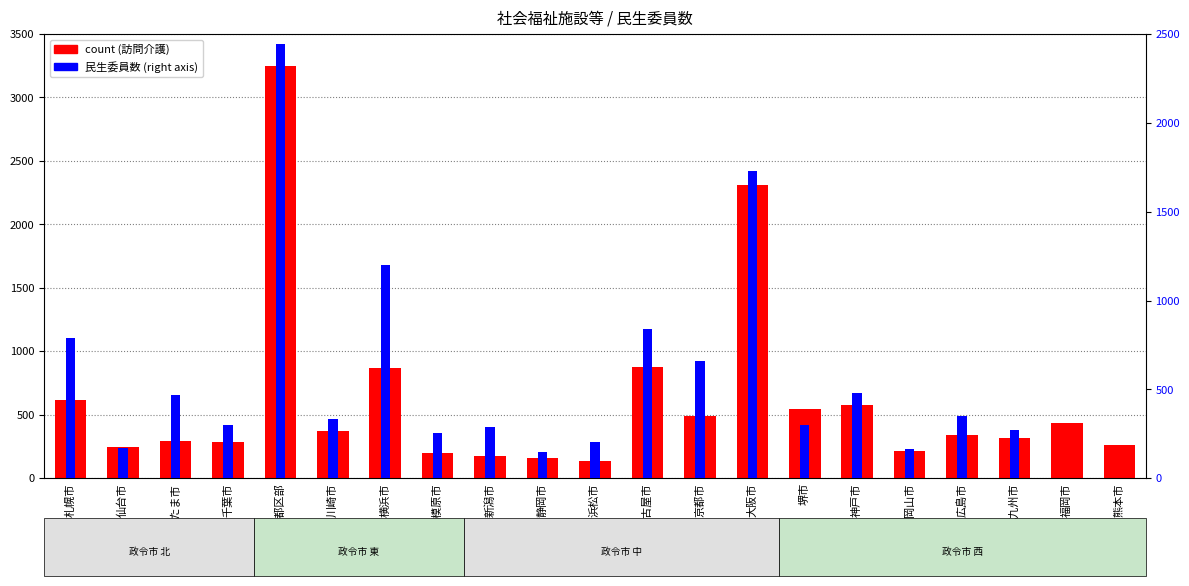

Which series has the widest spread of values?

count